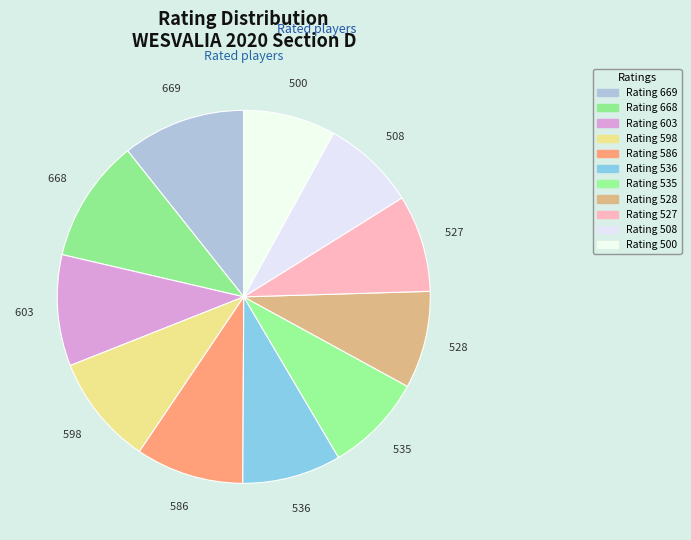

What is the smallest slice in the pie chart?

500